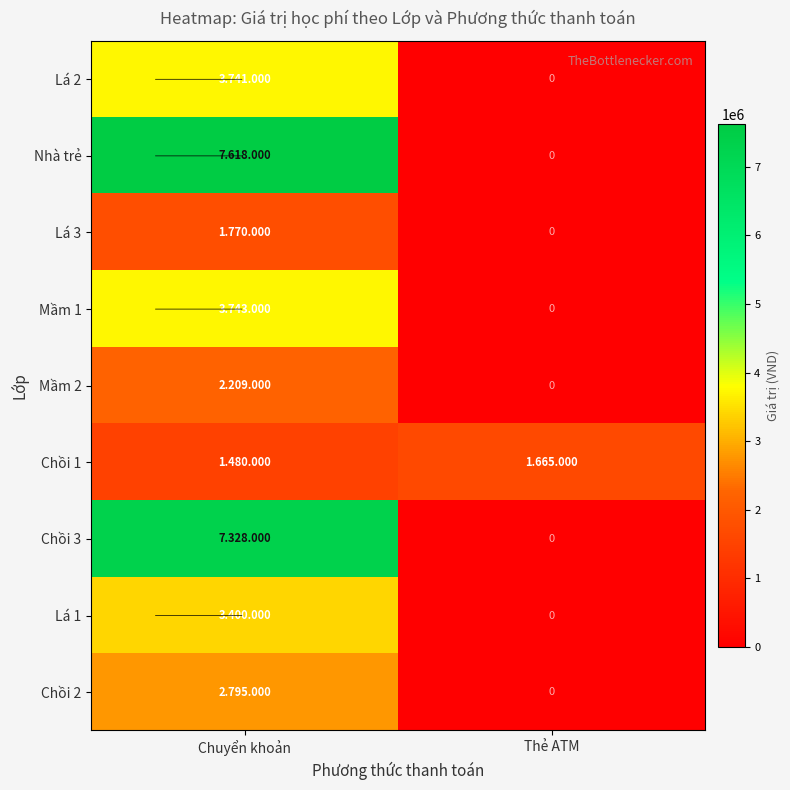

What is the difference between the highest and lowest values at Chuyển khoản?

6138000